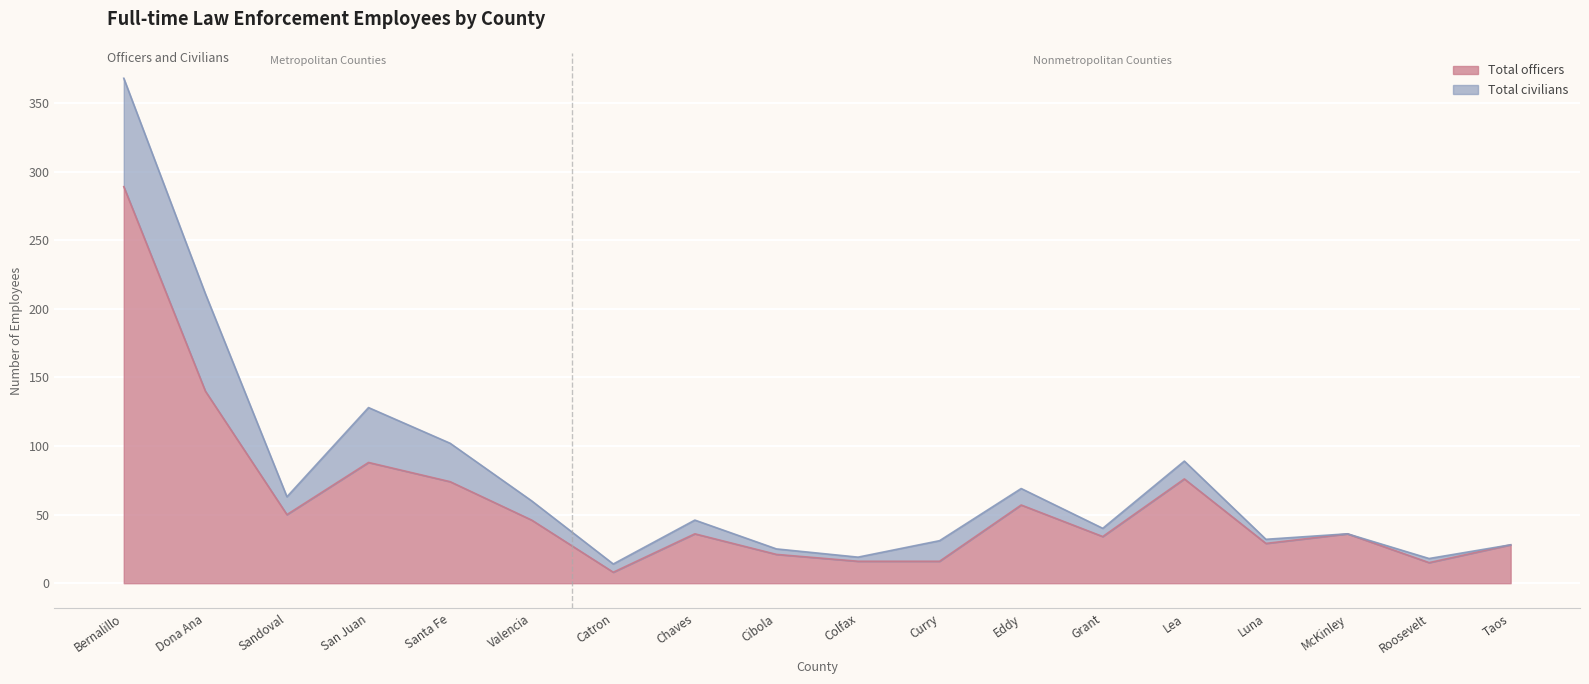

What is the difference between the values at Dona Ana and San Juan?

52